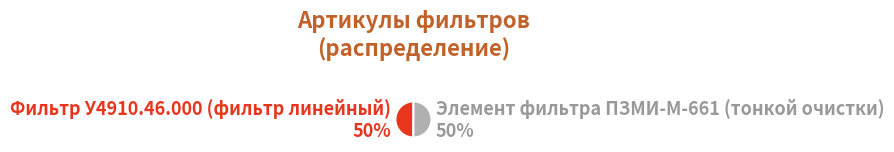

To the nearest percent, what percentage of the pie is Фильтр У4910.46.000 (фильтр линейный)?

50%